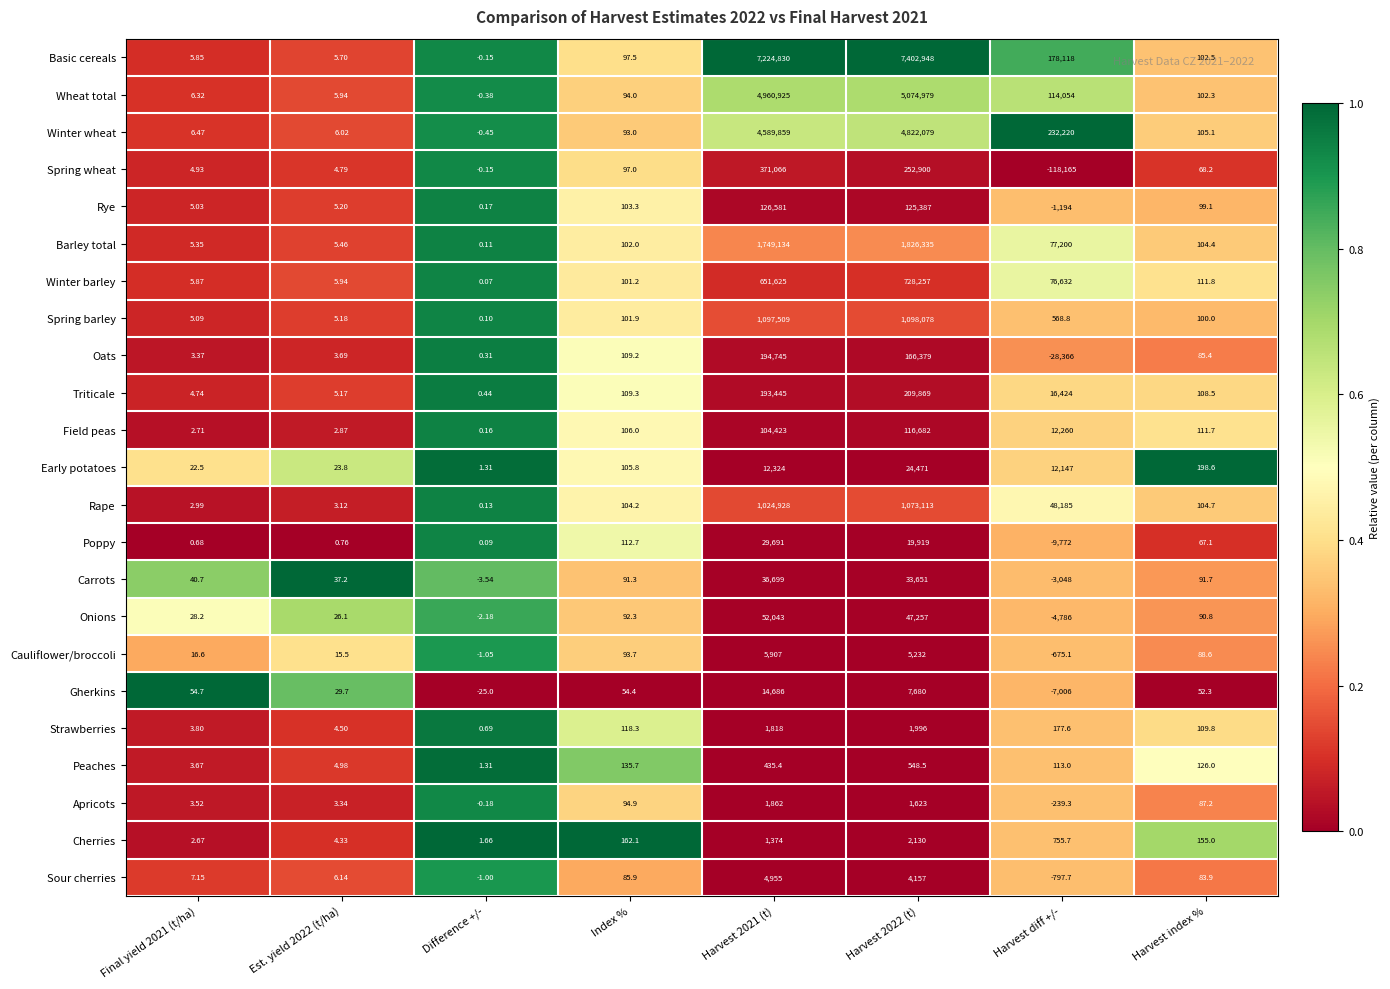

Rank the series by their maximum value, from highest to lowest.

Basic cereals, Wheat total, Winter wheat, Barley total, Spring barley, Rape, Winter barley, Spring wheat, Triticale, Oats, Rye, Field peas, Onions, Carrots, Poppy, Early potatoes, Gherkins, Cauliflower/broccoli, Sour cherries, Cherries, Strawberries, Apricots, Peaches